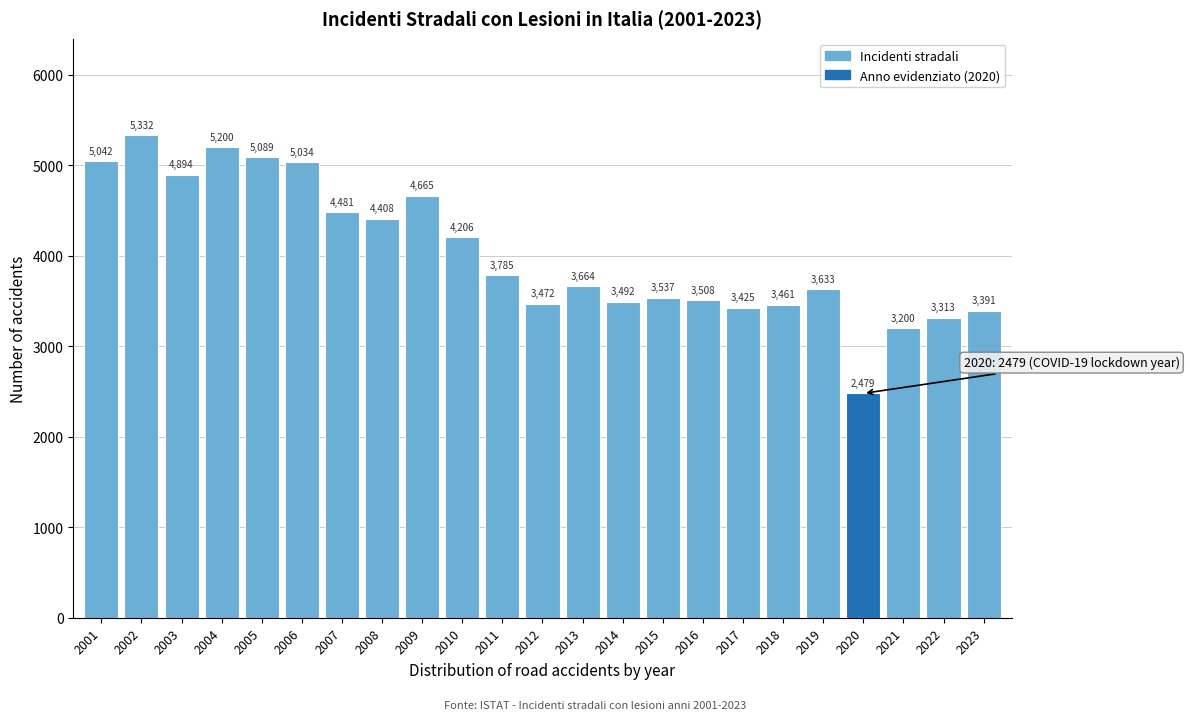

Reading right to left, transcribe all the data shown in this chart.

2023=3391	2022=3313	2021=3200	2020=2479	2019=3633	2018=3461	2017=3425	2016=3508	2015=3537	2014=3492	2013=3664	2012=3472	2011=3785	2010=4206	2009=4665	2008=4408	2007=4481	2006=5034	2005=5089	2004=5200	2003=4894	2002=5332	2001=5042